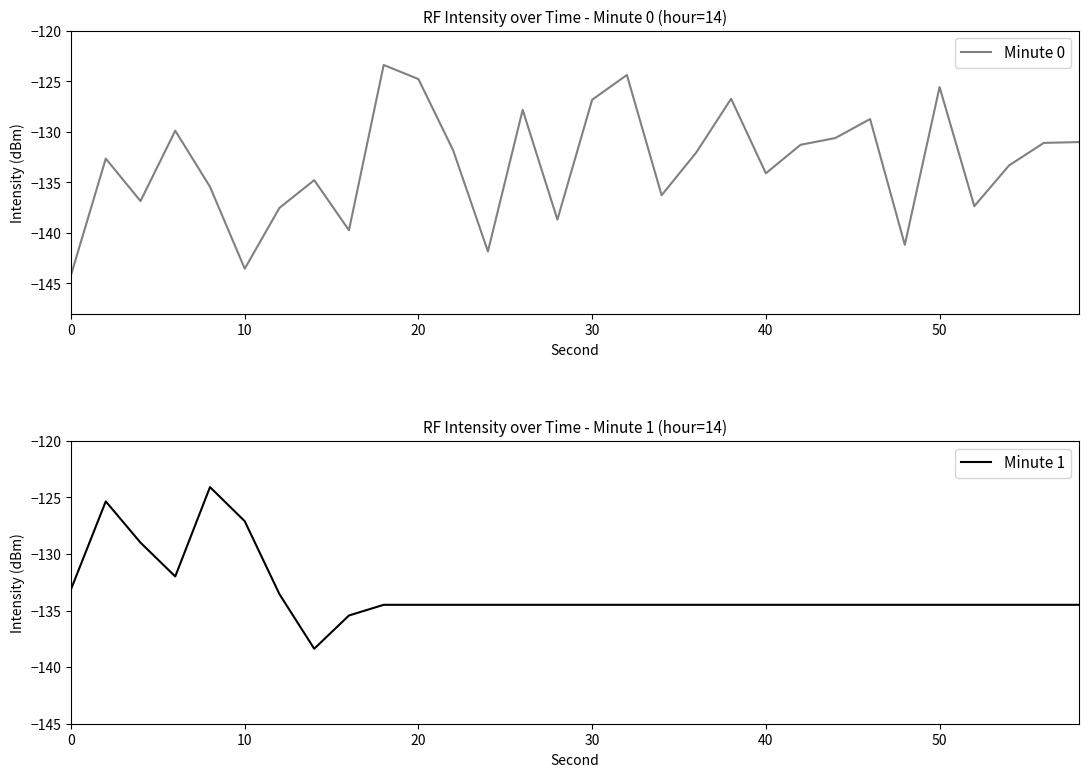

At how many categories does at least one series exceed -127?

8